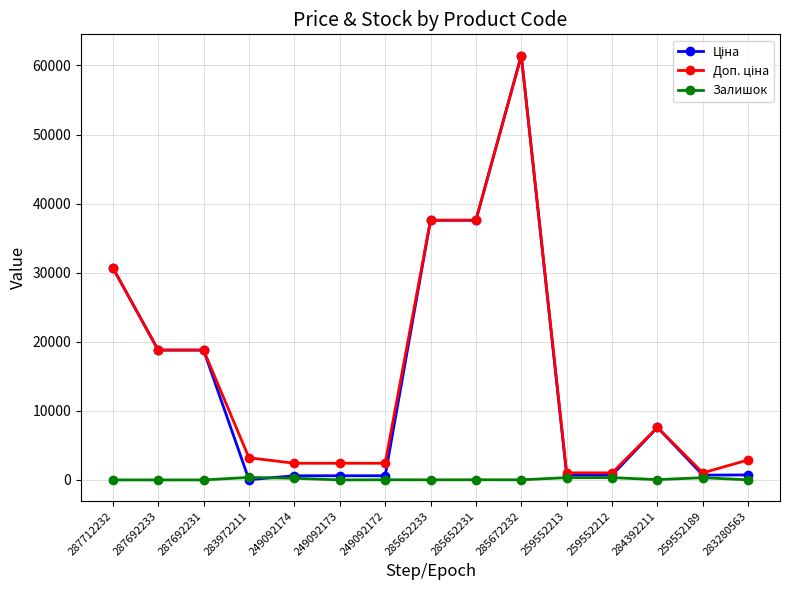

At which category is the sum across all series the highest?

285672232